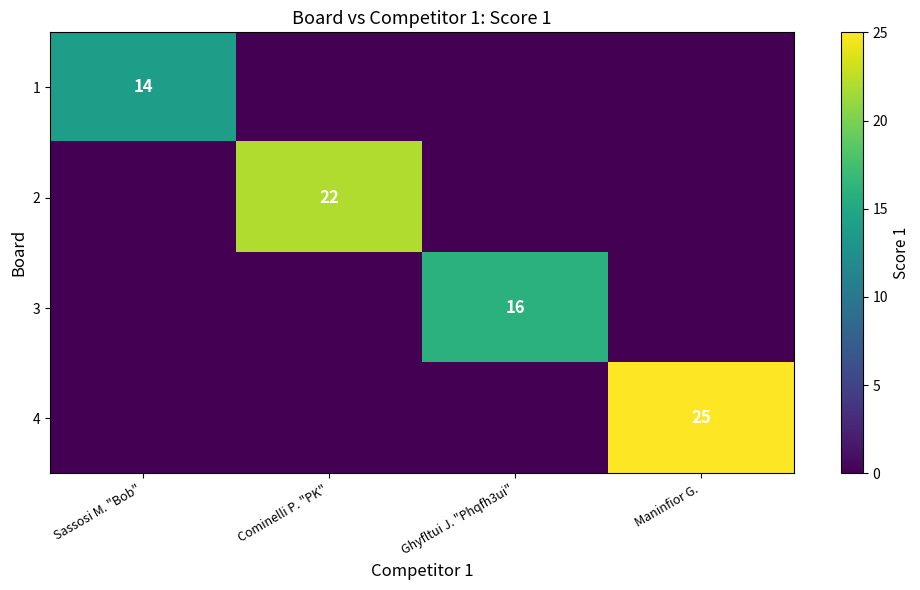

The 3 series shows 26 at Ghyfltui J. "Phqfh3ui". True or false?

False